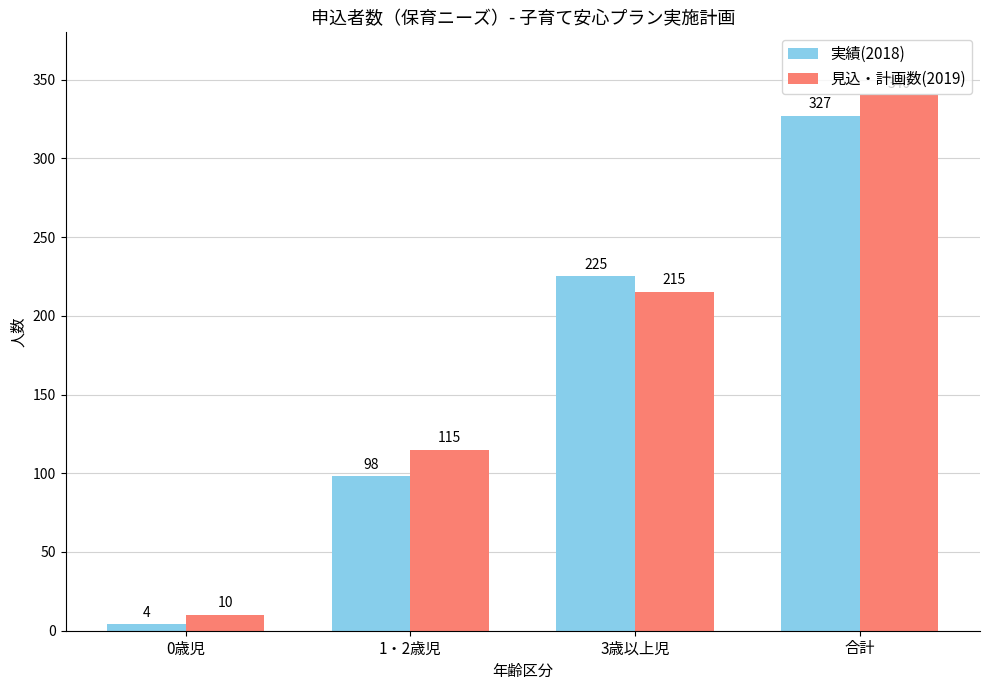

What is the difference between the highest and lowest values at 合計?

13